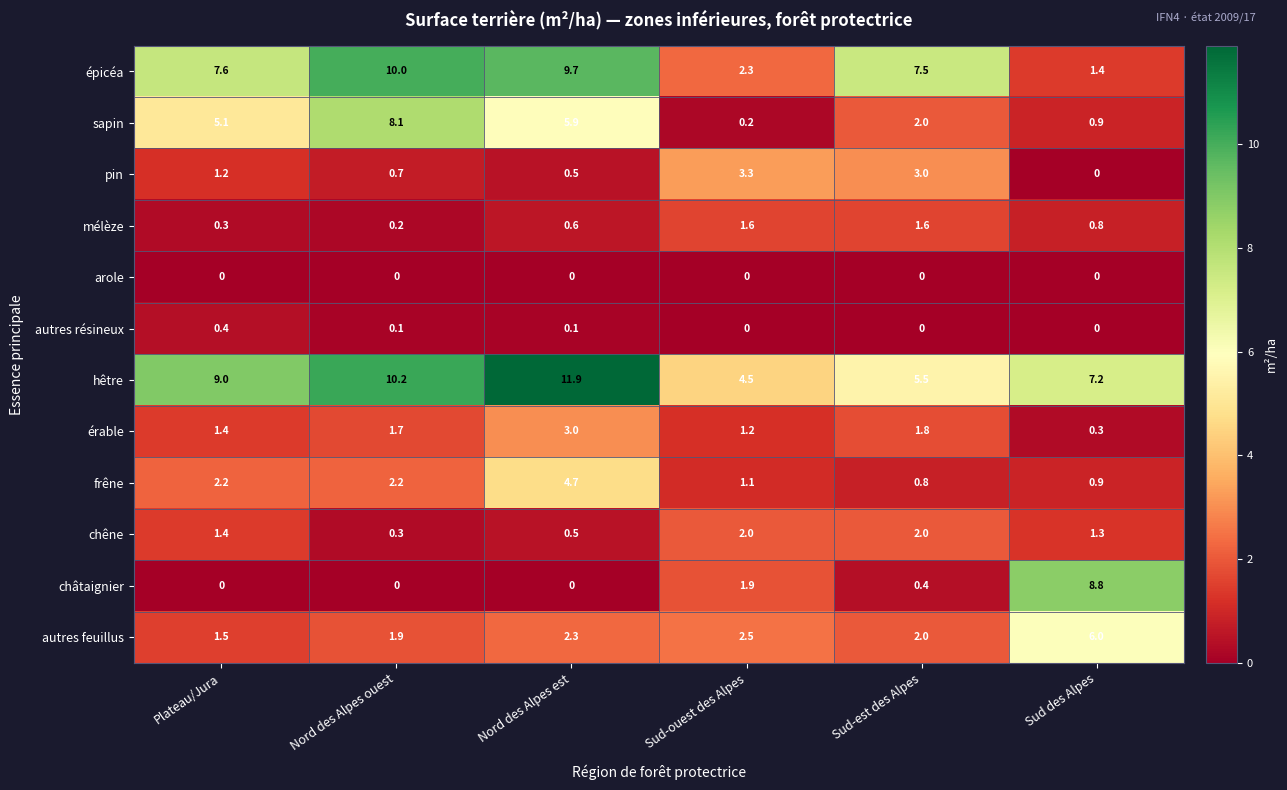

What is the sum of the érable values at Nord des Alpes ouest and Sud des Alpes?

2.0